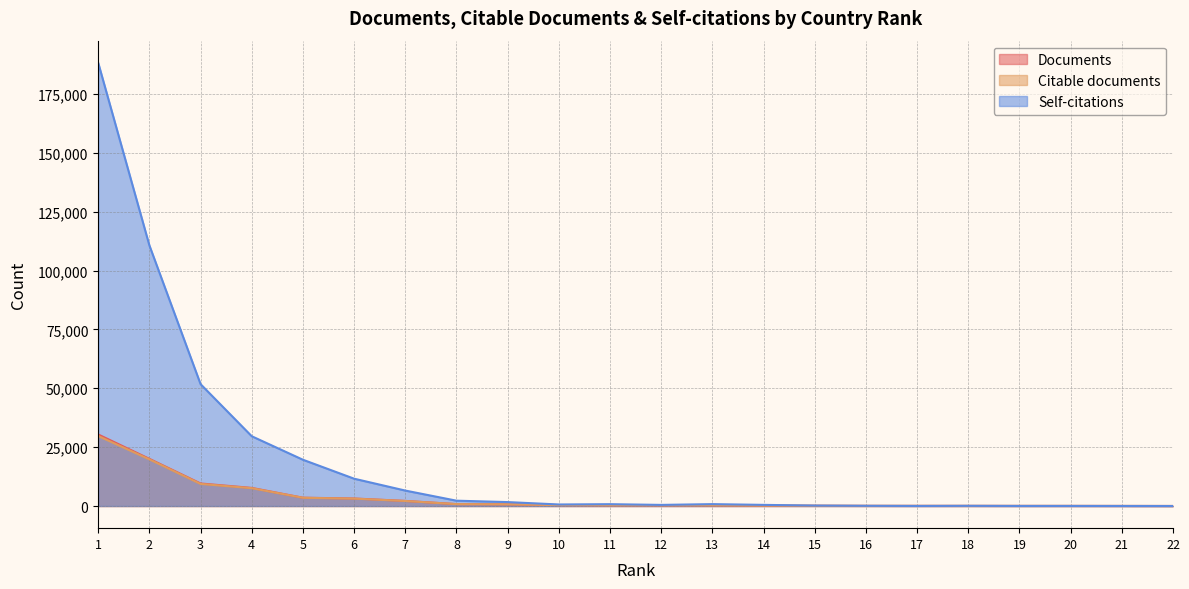

Where do Self-citations and Documents first cross each other?

16 and 17